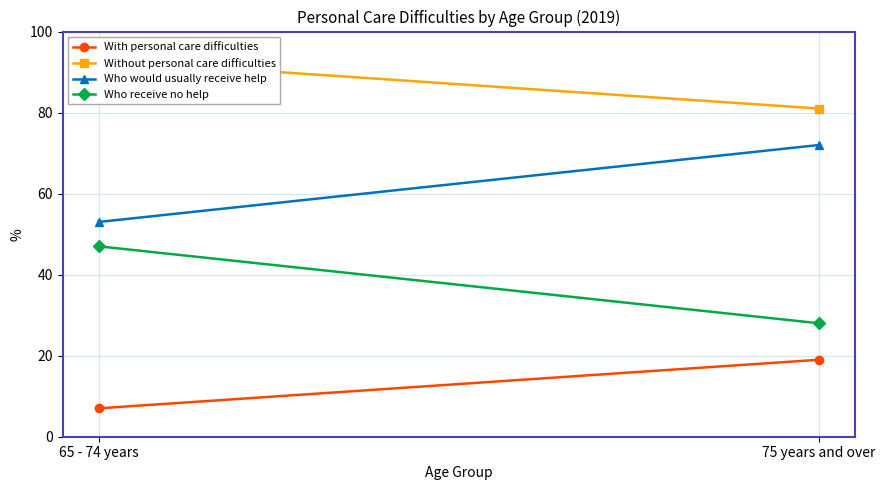

Where is Who would usually receive help nearest to the value 62?

65 - 74 years